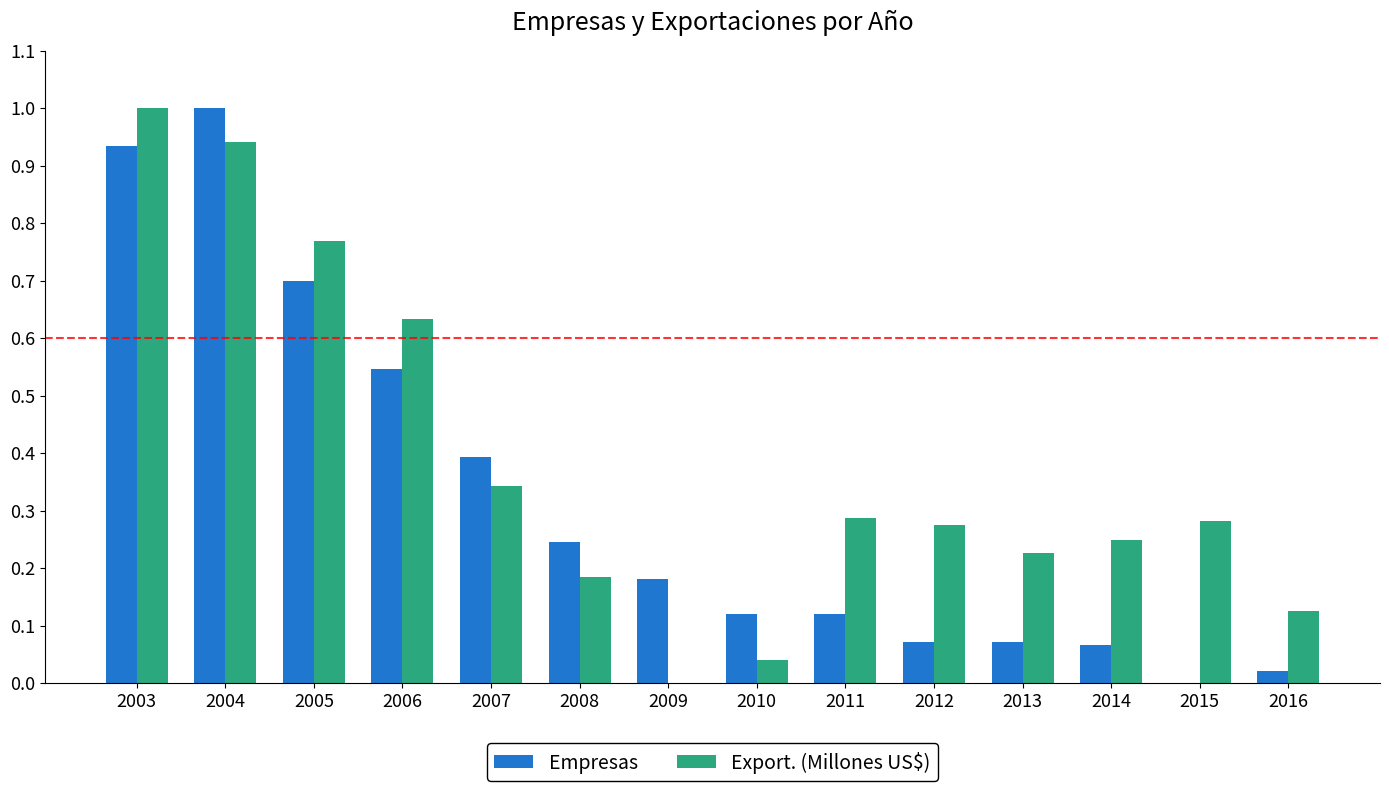

What is the total value across all series at 2011?

0.4